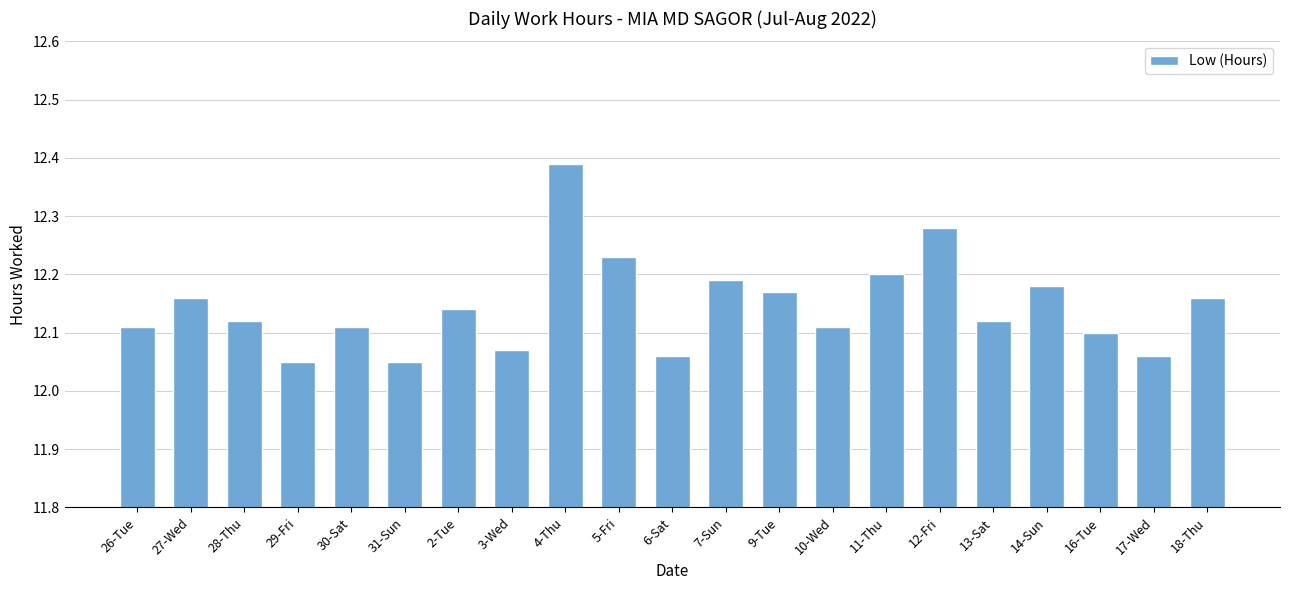

How many bars are there in total?

21